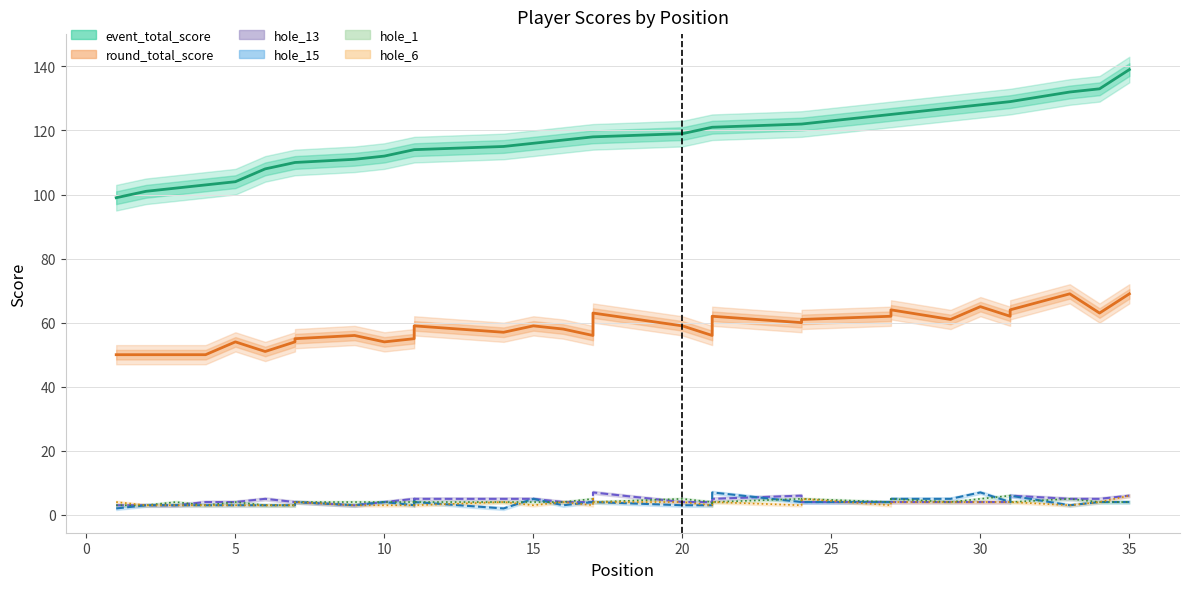

What is the value of the hole_6 point at the 31st from the left?

4